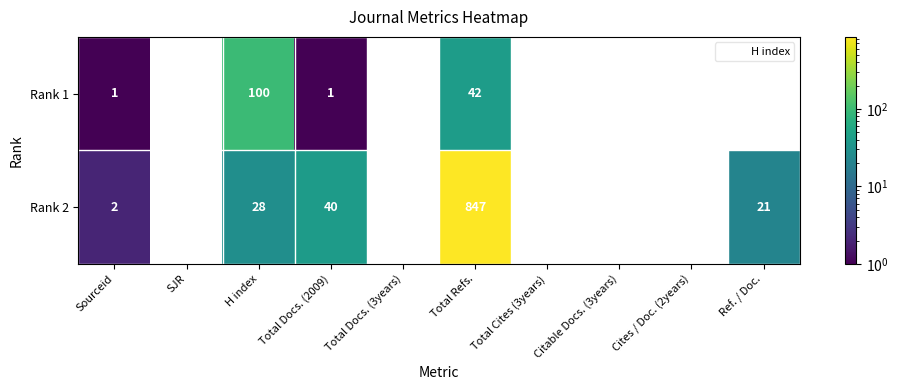

True or false: Rank 1 has a value of 62.2 at Total Refs..

False